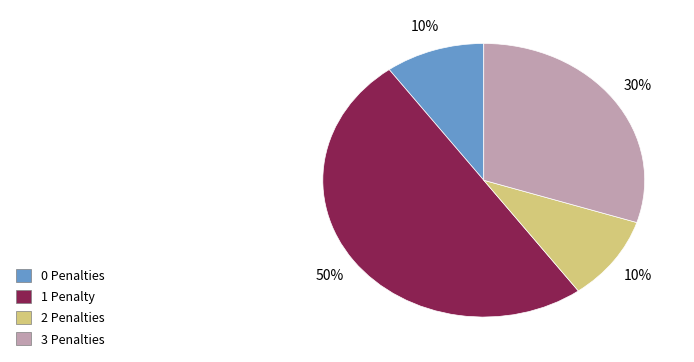

Is it true that 1 Penalty is 36% of the pie?

False